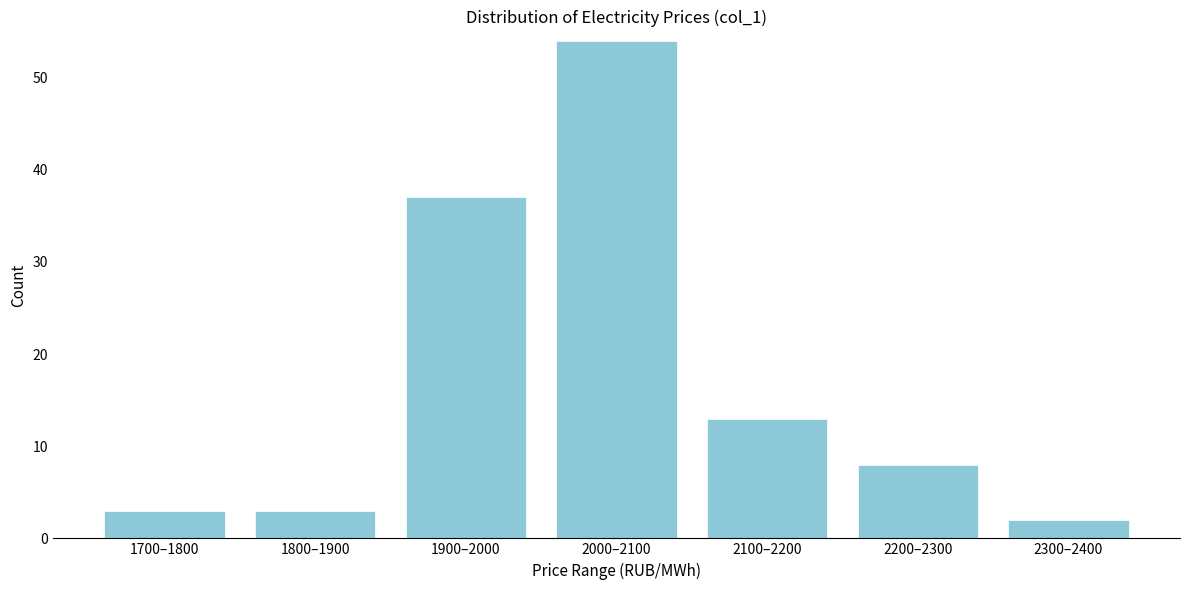

Reading left to right, what are all the values shown in this chart?

3	3	37	54	13	8	2